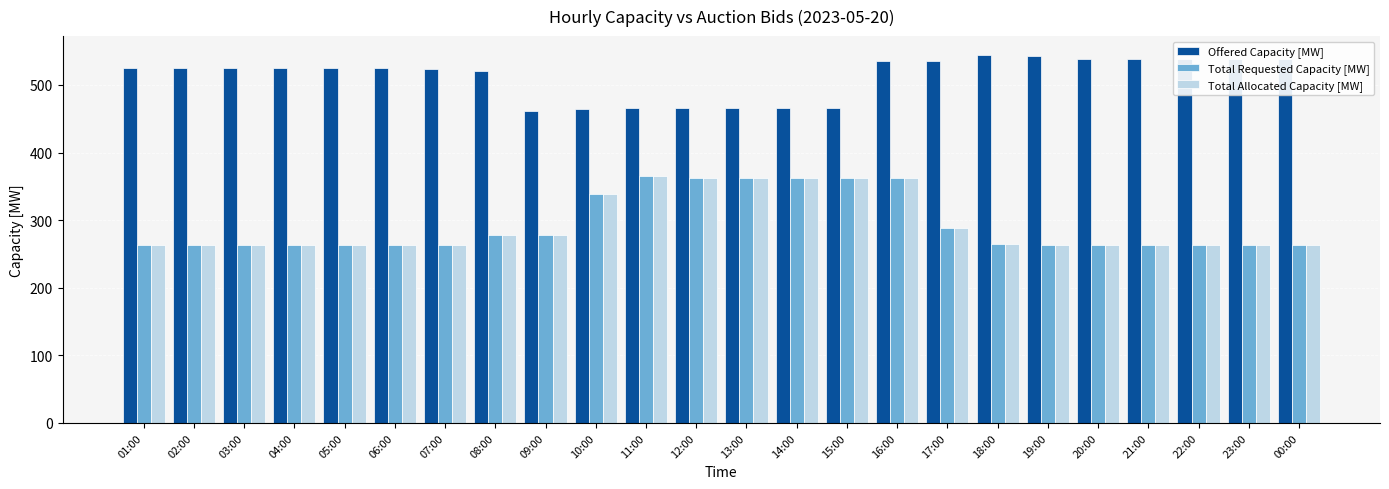

What is the label of the 7th bar from the right?

18:00